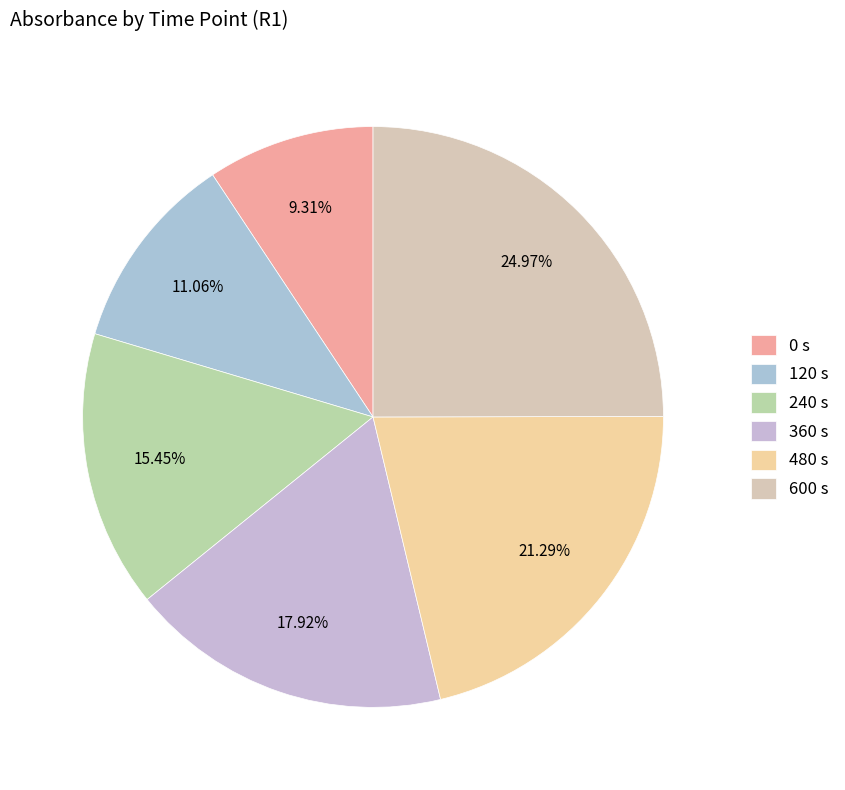

To the nearest percent, what is the average slice percentage?

17%